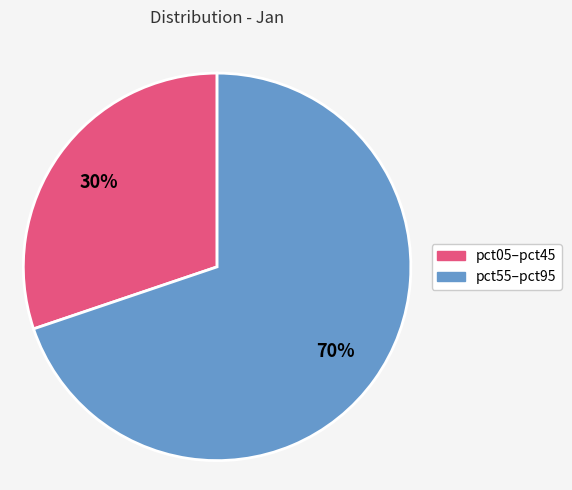

Rank the categories by value from highest to lowest.

pct55–pct95, pct05–pct45